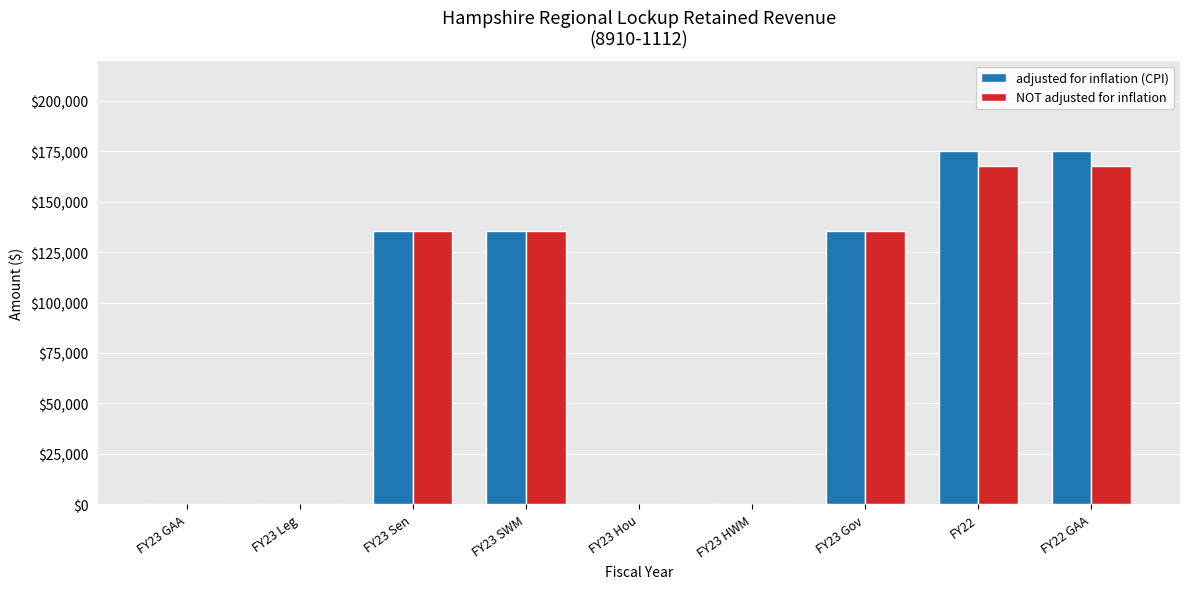

What is the difference between the NOT adjusted for inflation values at FY23 SWM and FY23 HWM?

135332